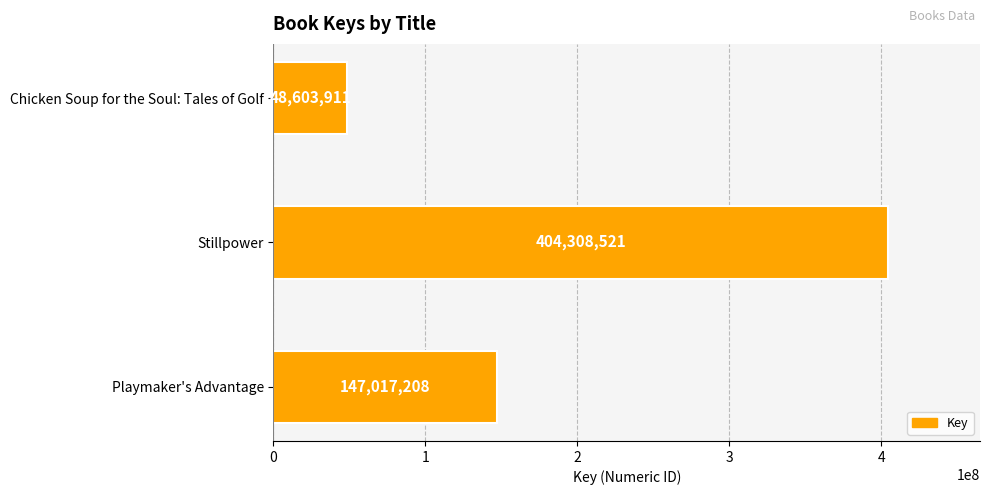

What is the ratio of the value at Stillpower to the value at Playmaker's Advantage?

2.8